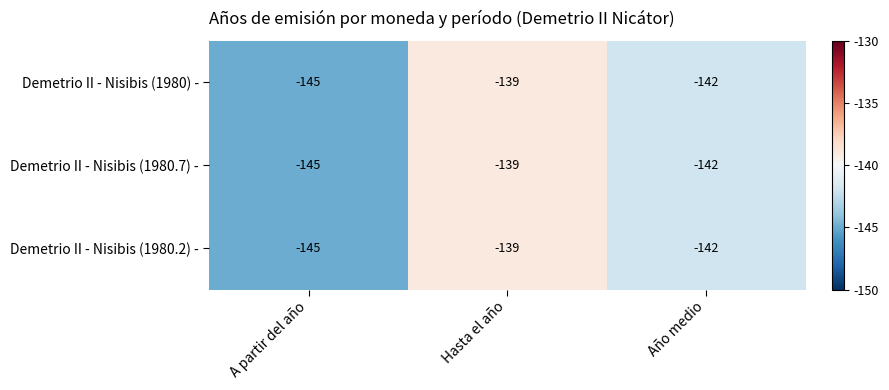

Is it true that Demetrio II - Nisibis (1980) - equals -28 at Hasta el año?

False